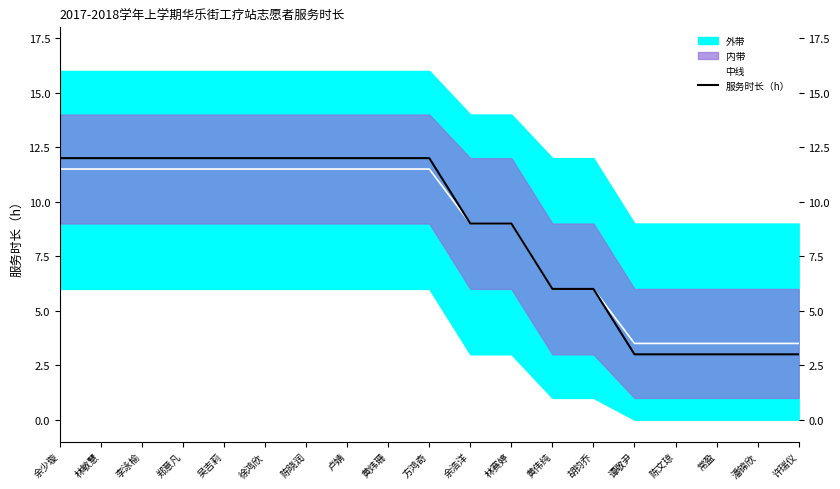

What position from the left is 潘锦欣?

18